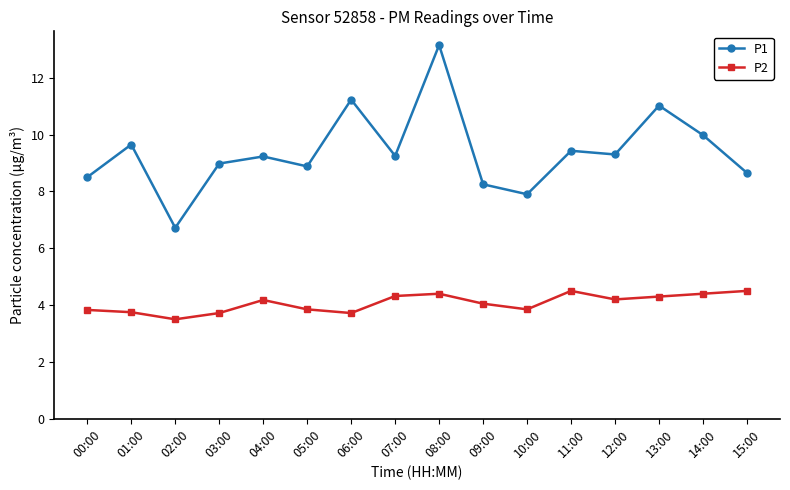

What is the difference between the maximum and minimum values in the P2 series?

1.0